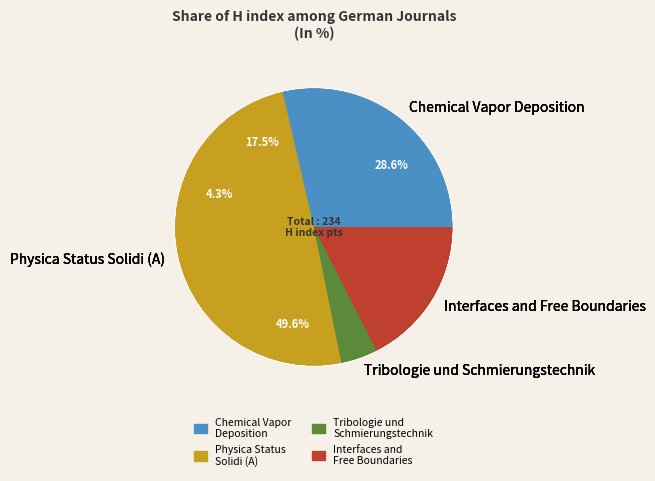

Between Tribologie und Schmierungstechnik and Physica Status Solidi (A), which is larger?

Physica Status Solidi (A)